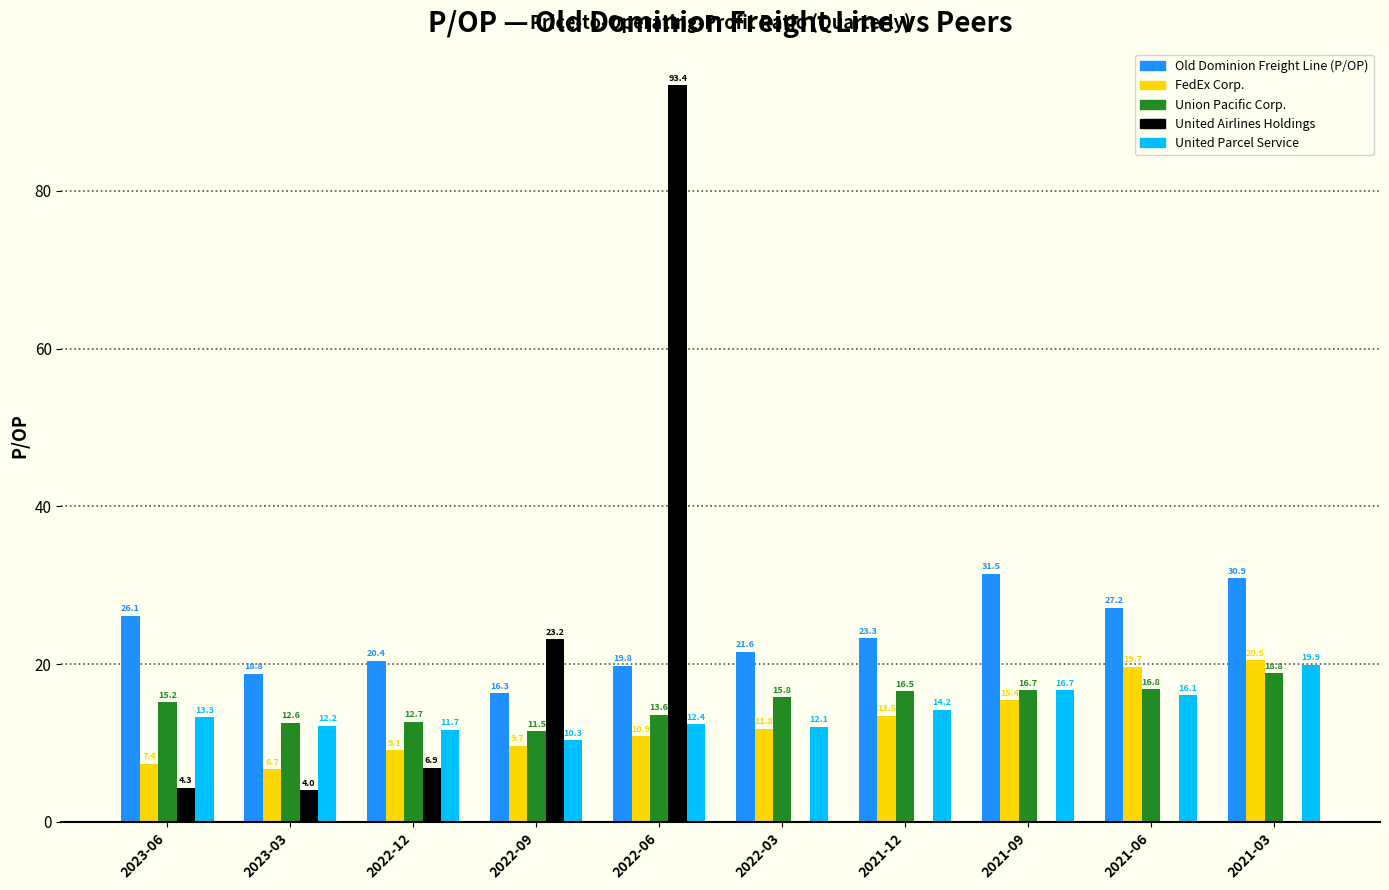

Is it true that United Parcel Service equals 12.4 at 2022-06?

True